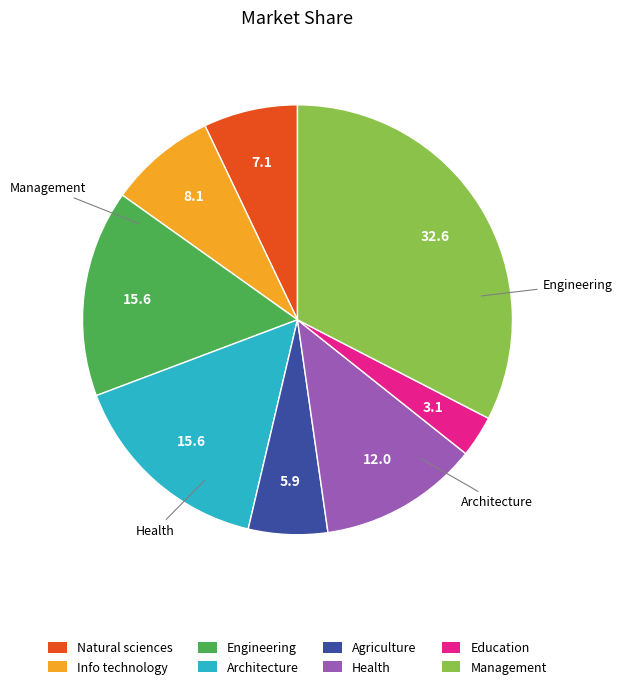

What is the smallest slice in the pie chart?

Education